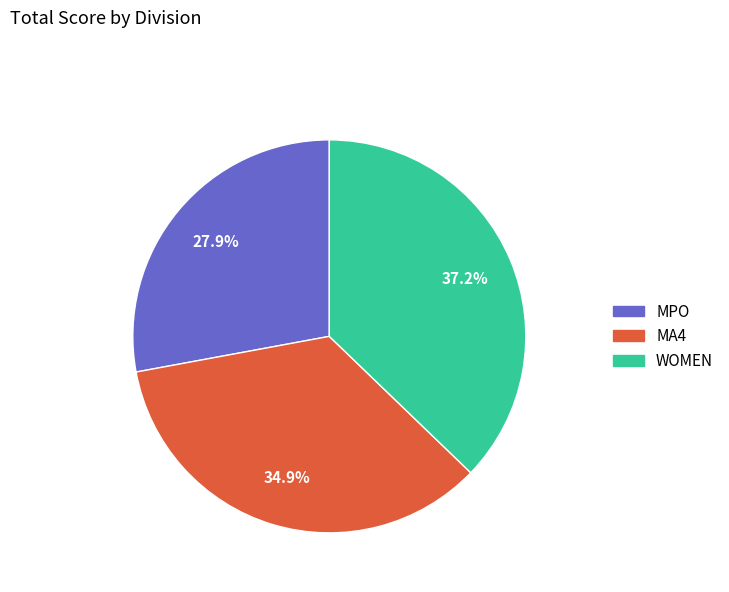

Approximately how many times larger is the value at MA4 compared to WOMEN?

0.9